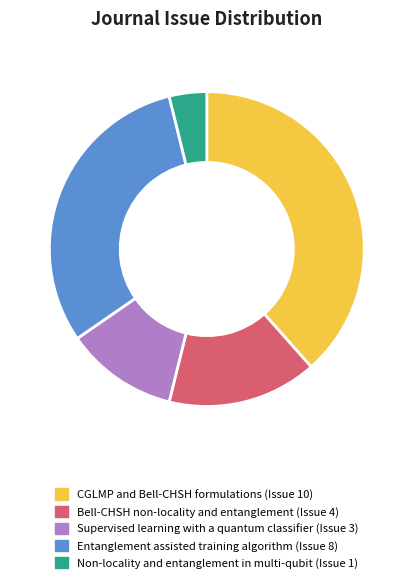

Is there any slice that represents more than half of the pie?

No